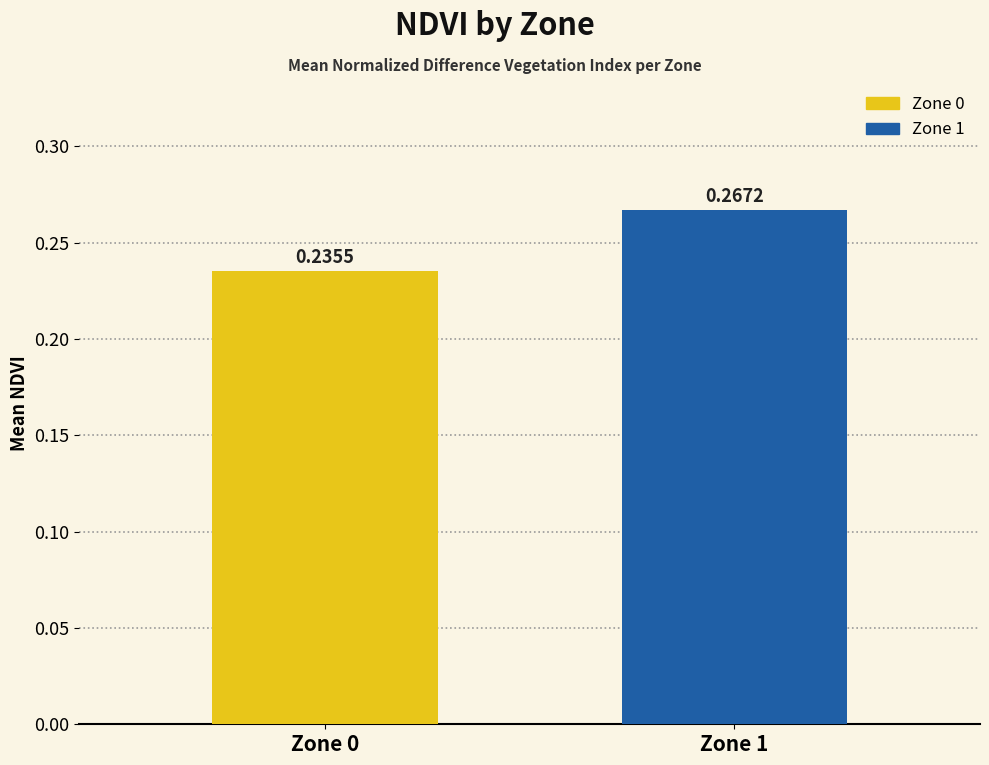

Rank the categories by value from highest to lowest.

Zone 1, Zone 0